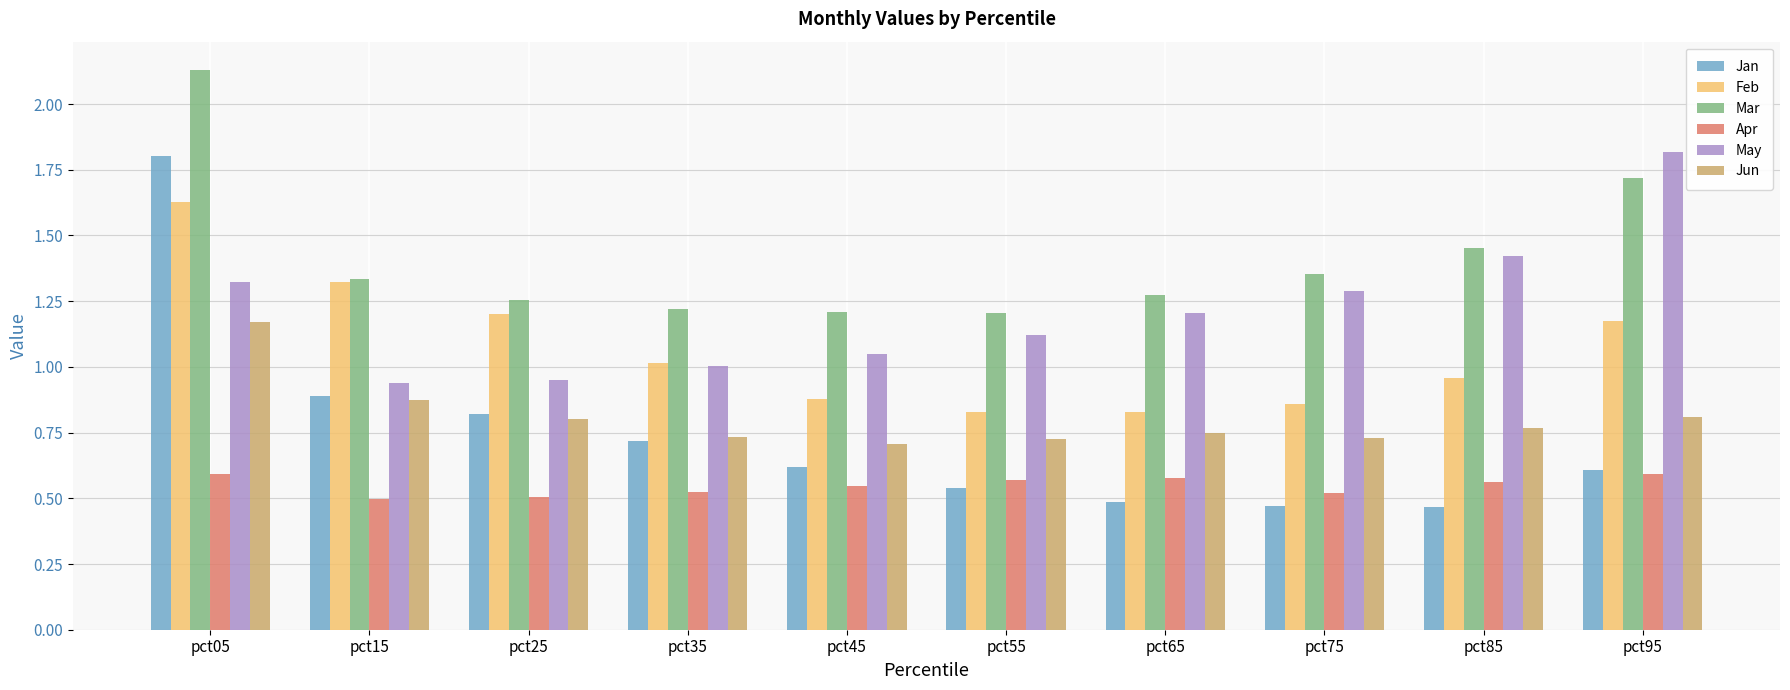

True or false: Jun has a value of 1.1 at pct35.

False